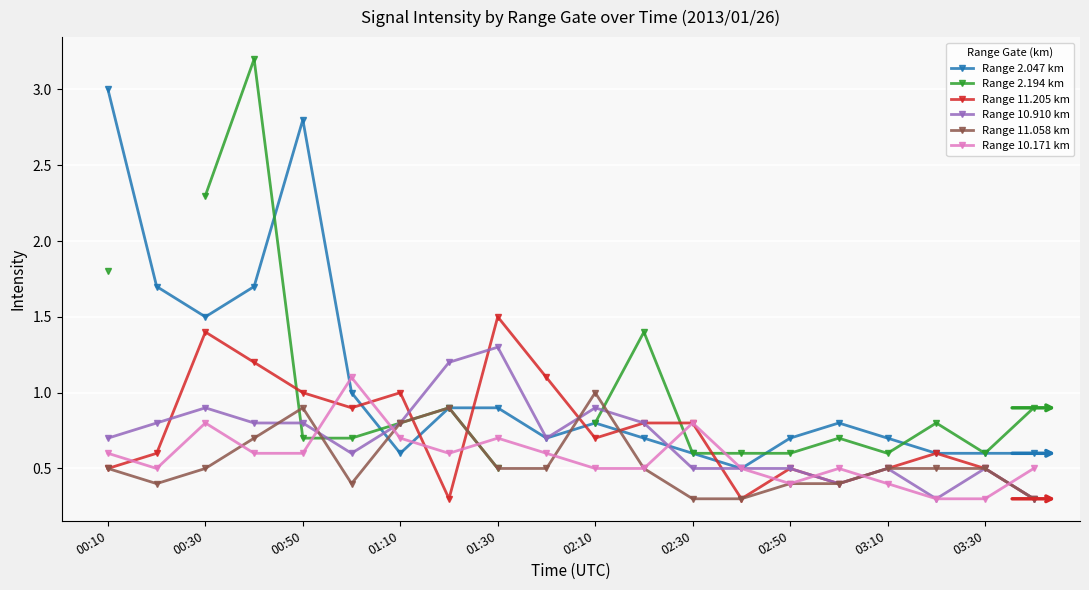

Is it true that Range 10.171 km equals 0.5 at 19?

True